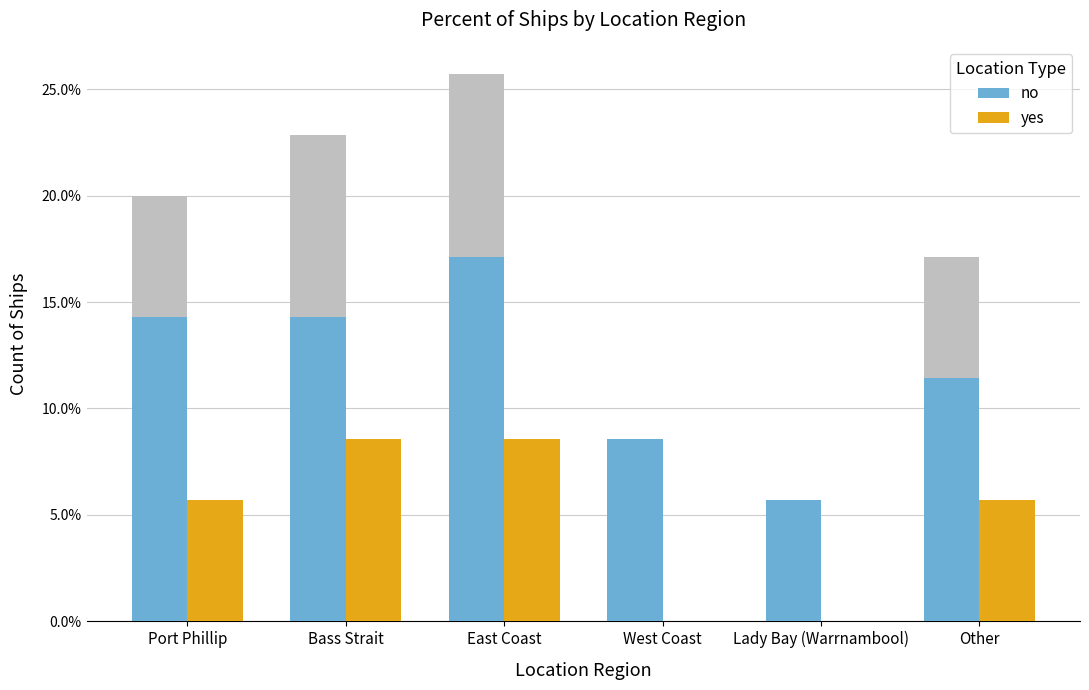

What are all the series names shown in the legend?

no, yes